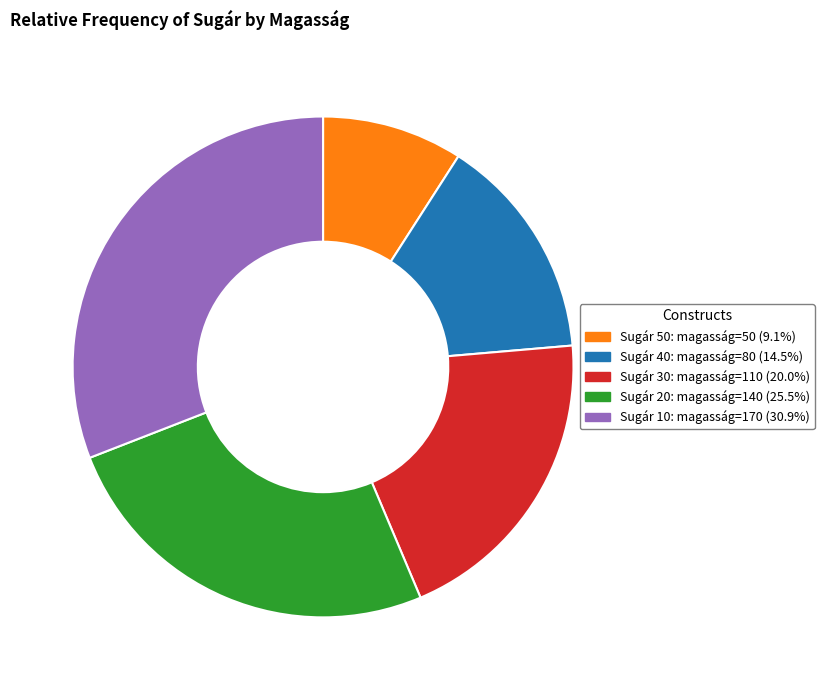

How many segments does this pie chart have?

5